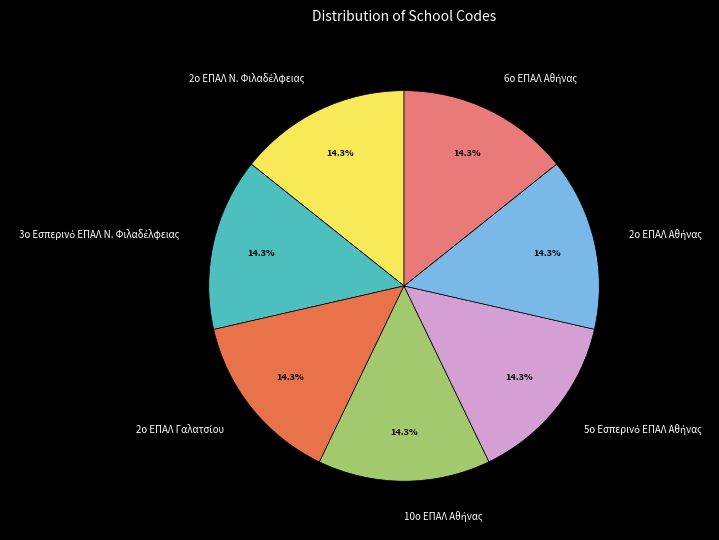

Does any single category account for the majority?

No